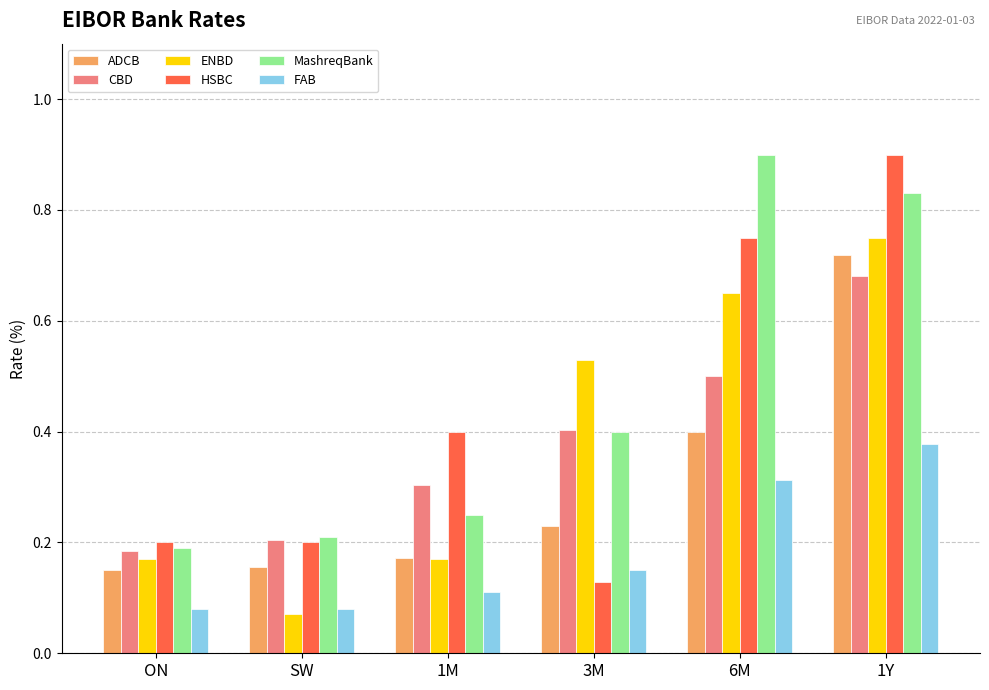

Is it true that CBD equals 0.7 at 6M?

False